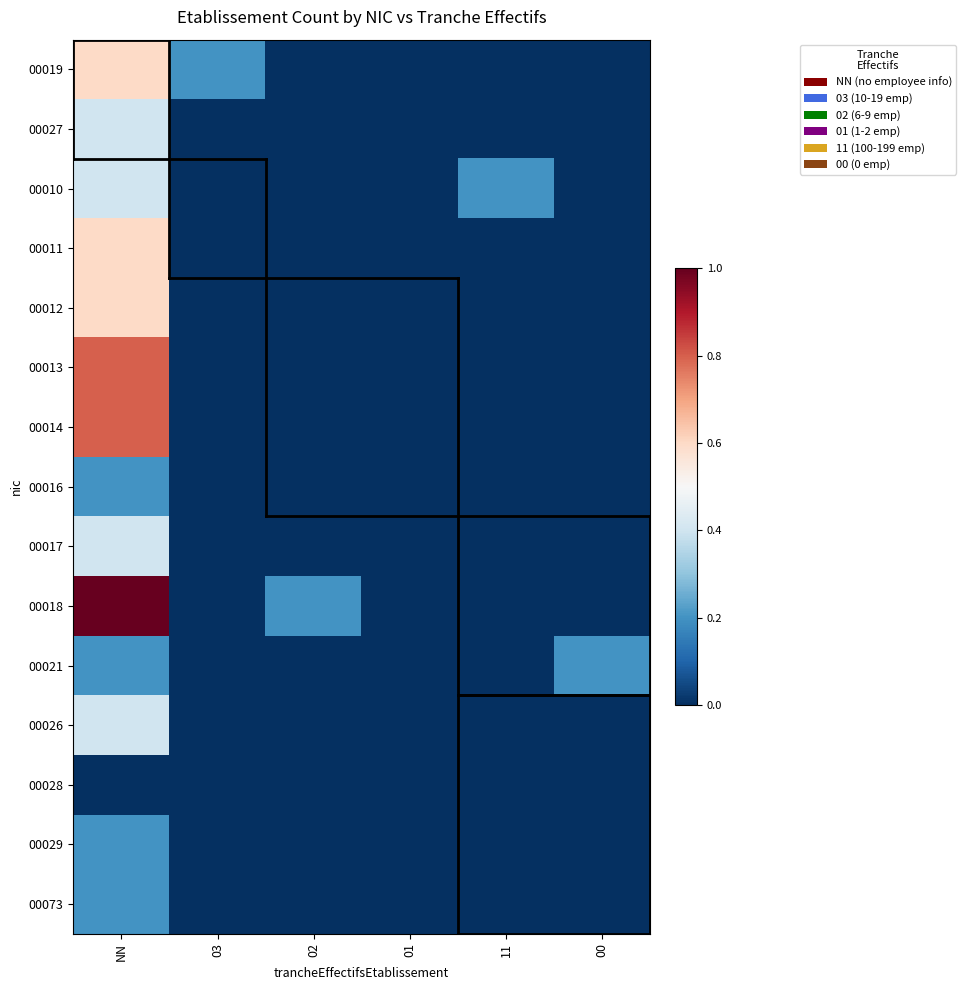

What is the total value across all series at 03?

0.2